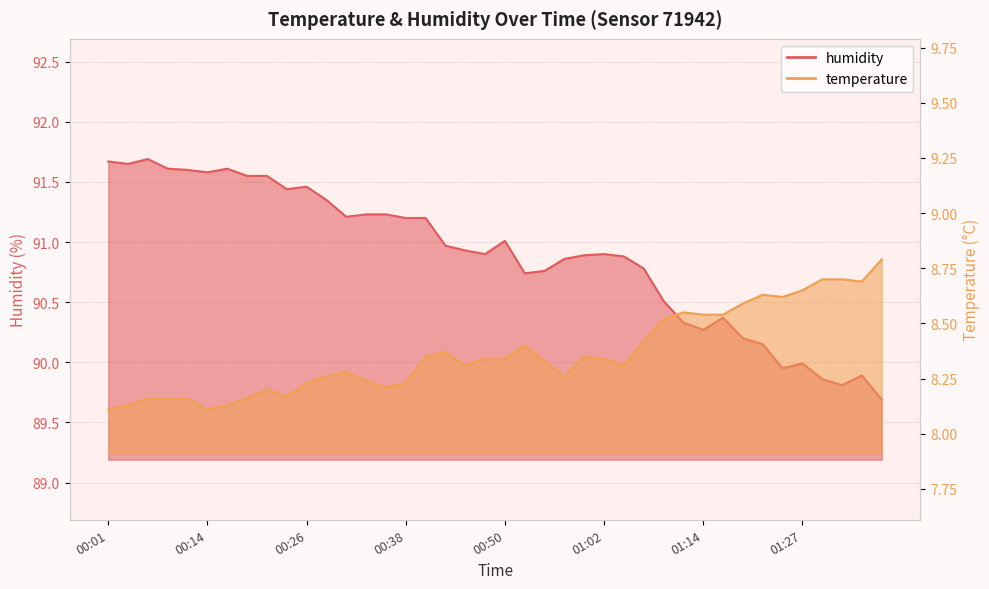

At which category does humidity reach its first local valley?

00:04